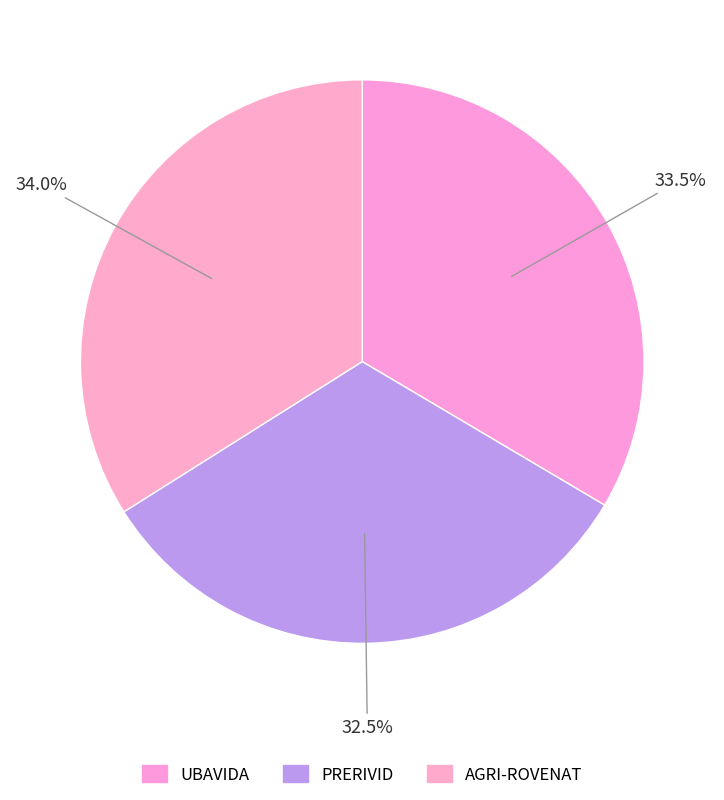

Approximately how many times larger is the value at UBAVIDA compared to AGRI-ROVENAT?

1.0